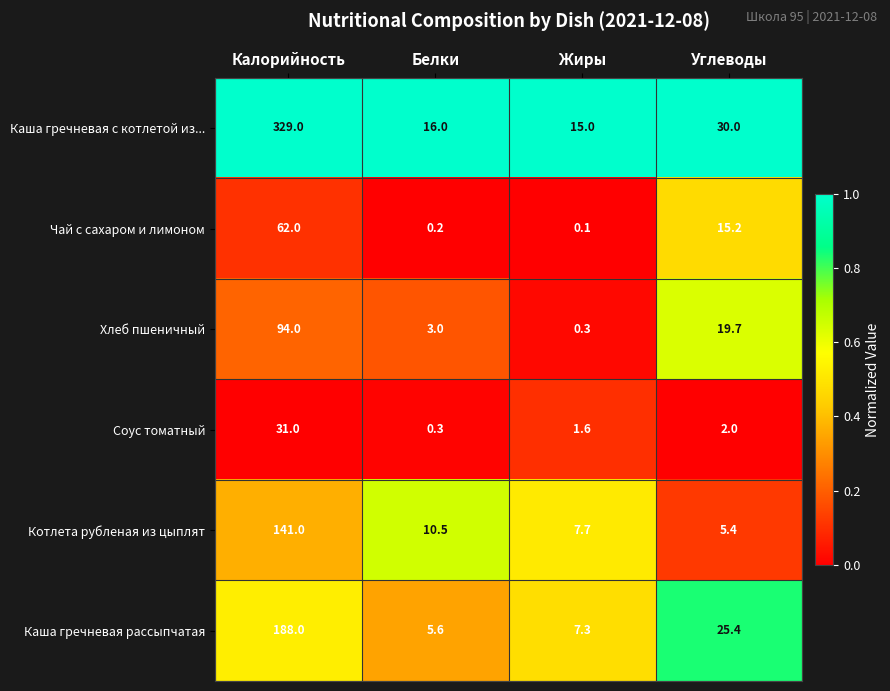

Which series has the largest range (max minus min)?

Каша гречневая с котлетой из...